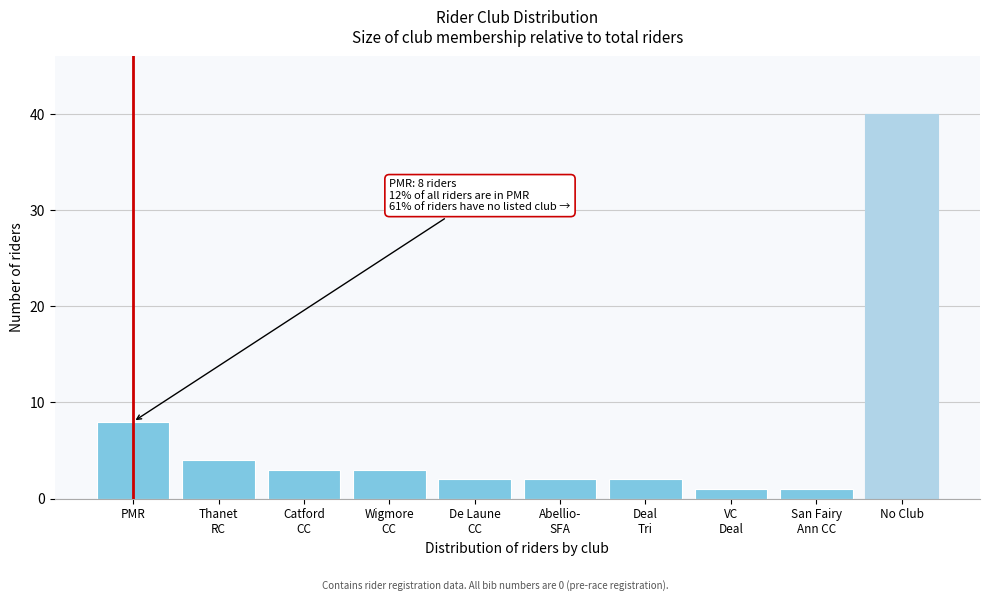

Reading left to right, transcribe all the data shown in this chart.

8	4	3	3	2	2	2	1	1	40